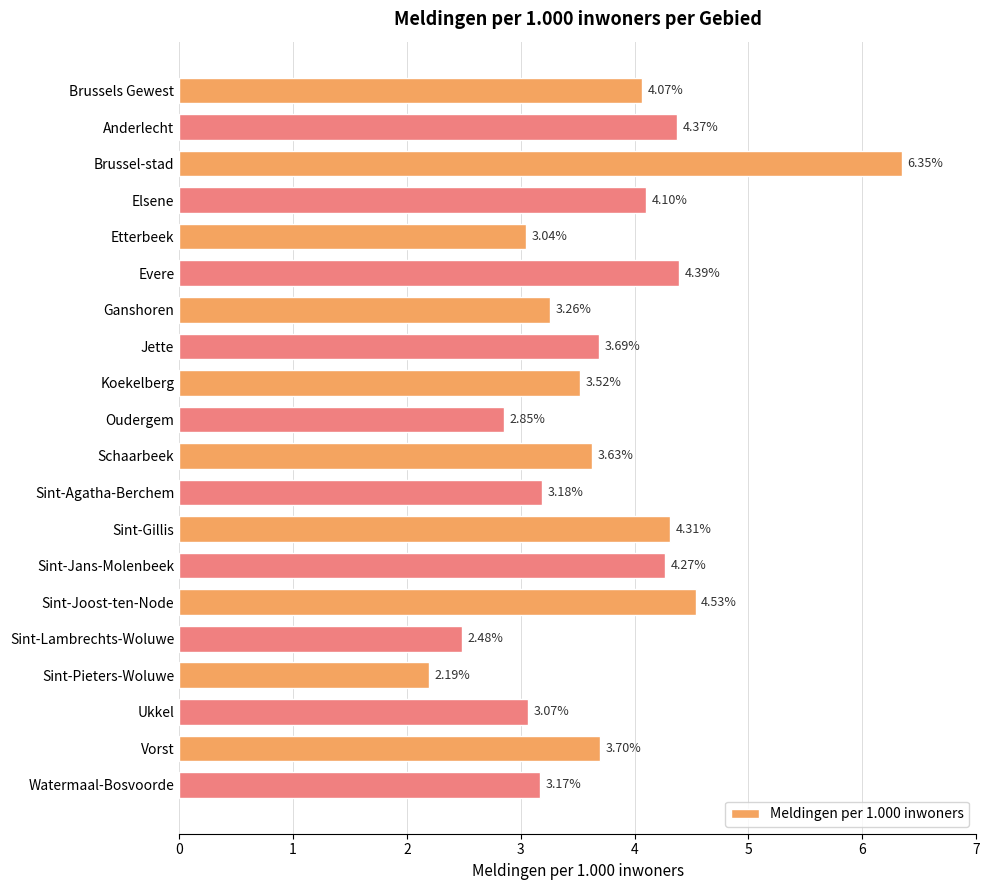

At which label is the value closest to 4?

Brussels Gewest